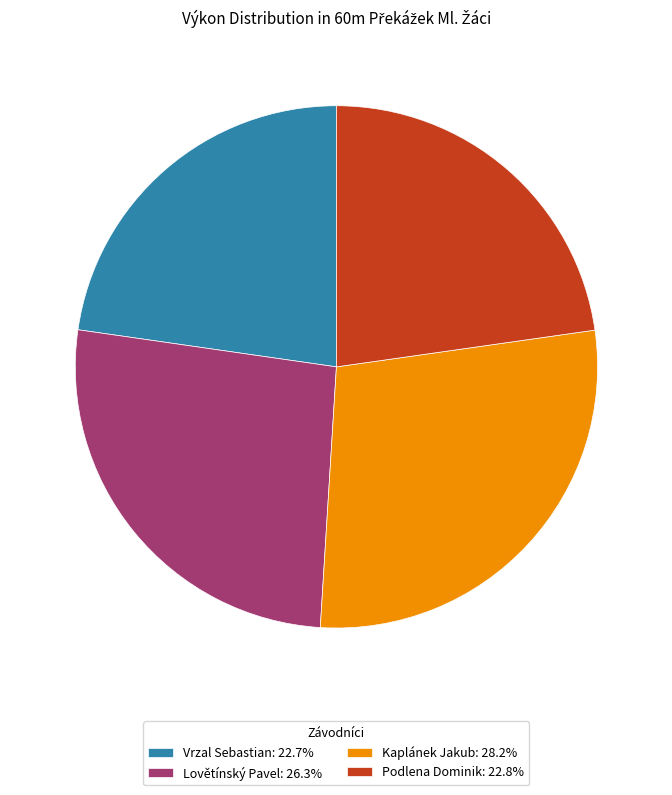

Combined, do Podlena Dominik: 22.8% and Kaplánek Jakub: 28.2% account for over 50%?

Yes